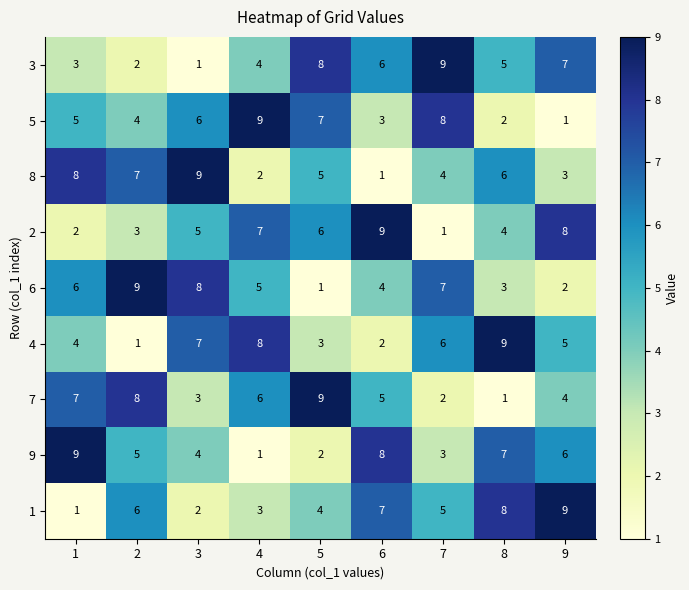

What is the total value across all series at 4?

45